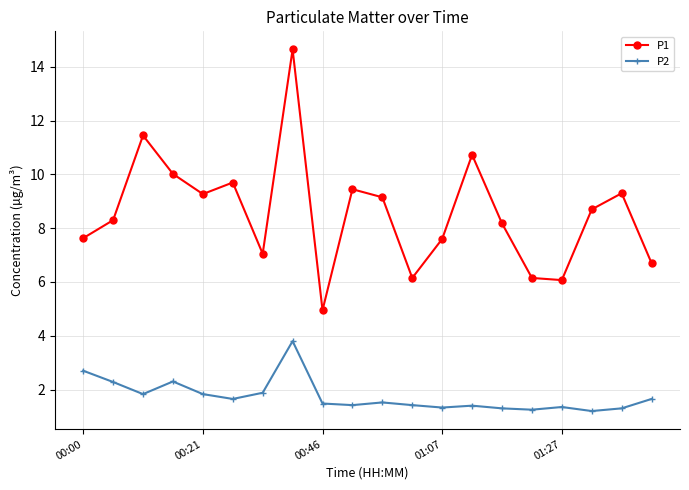

What is the value of the P2 point at the 12th from the left?

1.4